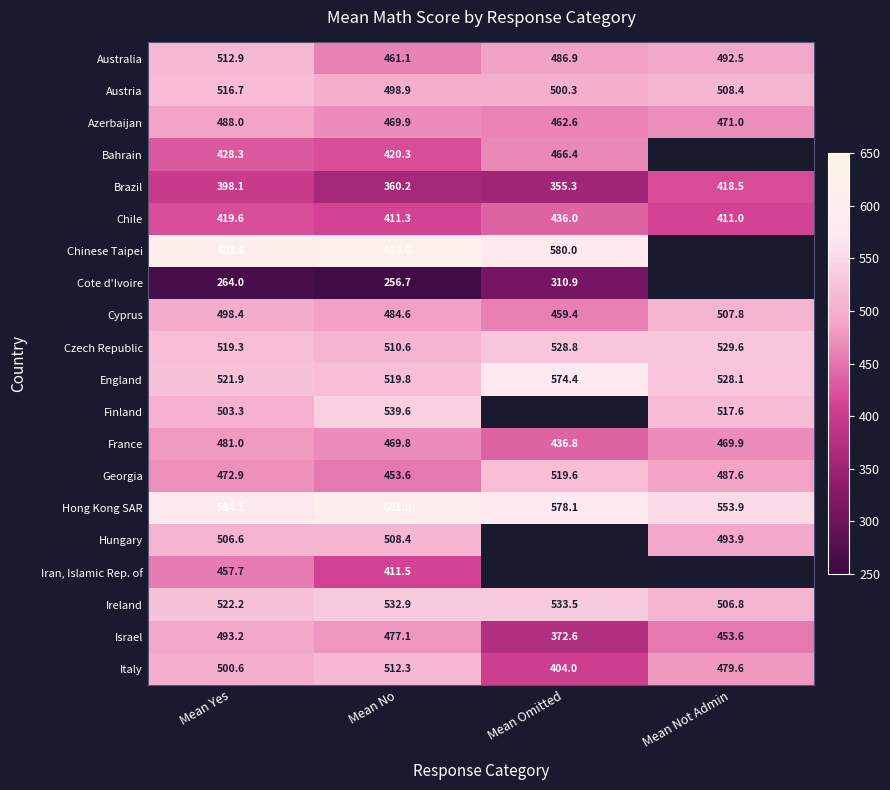

At which label is Austria closest to 507?

Mean Not Admin